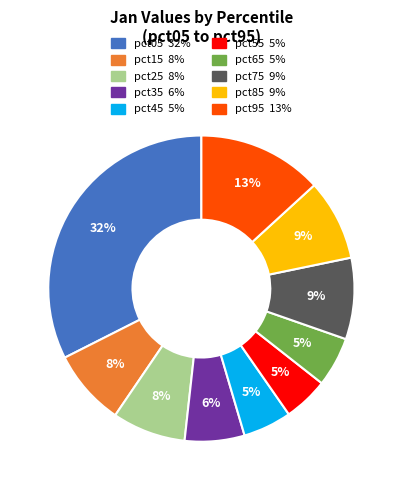

To the nearest percent, what portion does pct95 represent?

13%